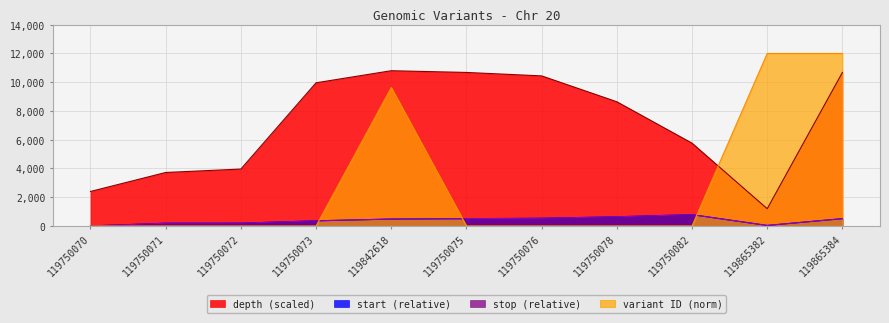

Is it true that depth equals 8640.0 at 119750078?

True